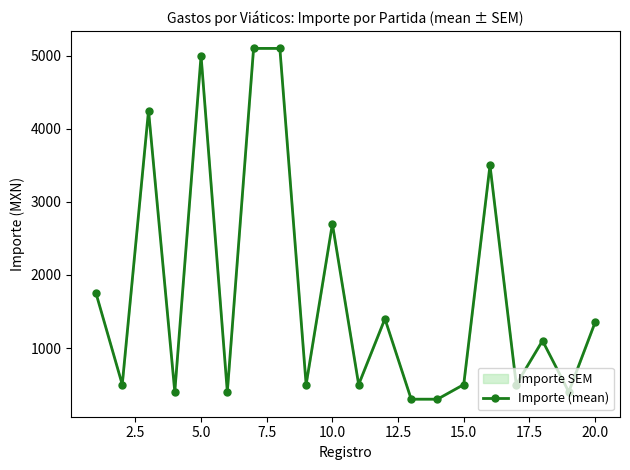

What is the minimum value shown in the chart?

300